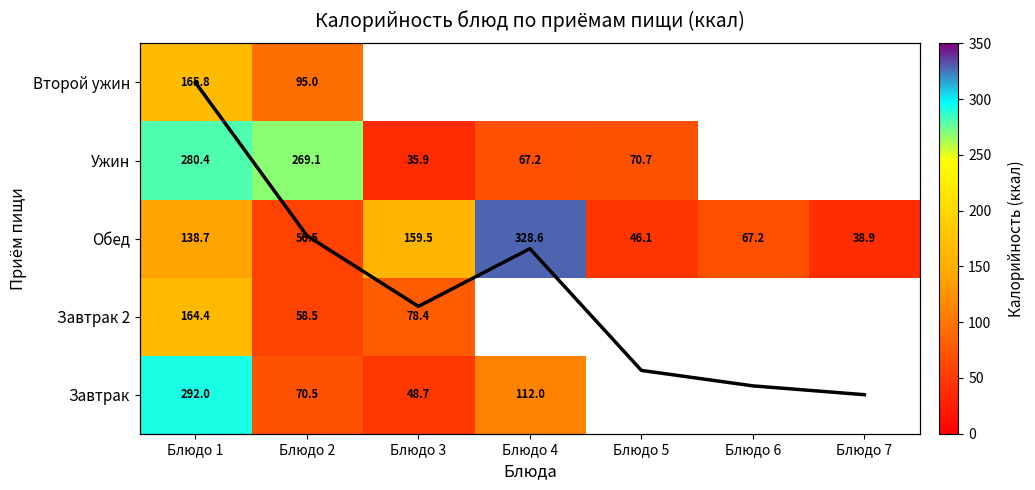

Is the value of Завтрак 2 at Блюдо 3 greater than the value of Обед at Блюдо 1?

No